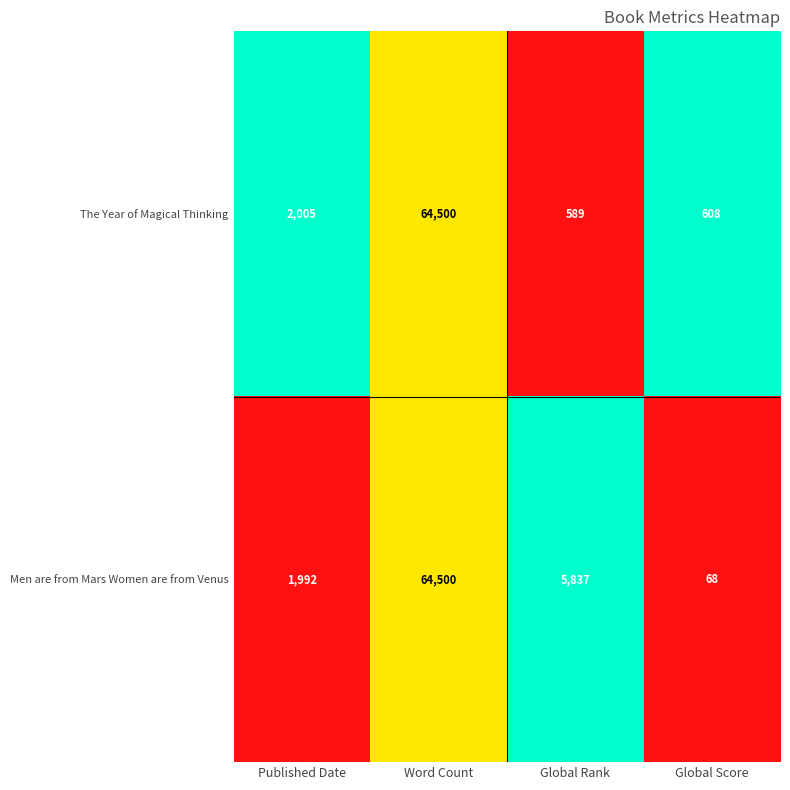

List the series in order of their overall mean, lowest first.

The Year of Magical Thinking, Men are from Mars Women are from Venus